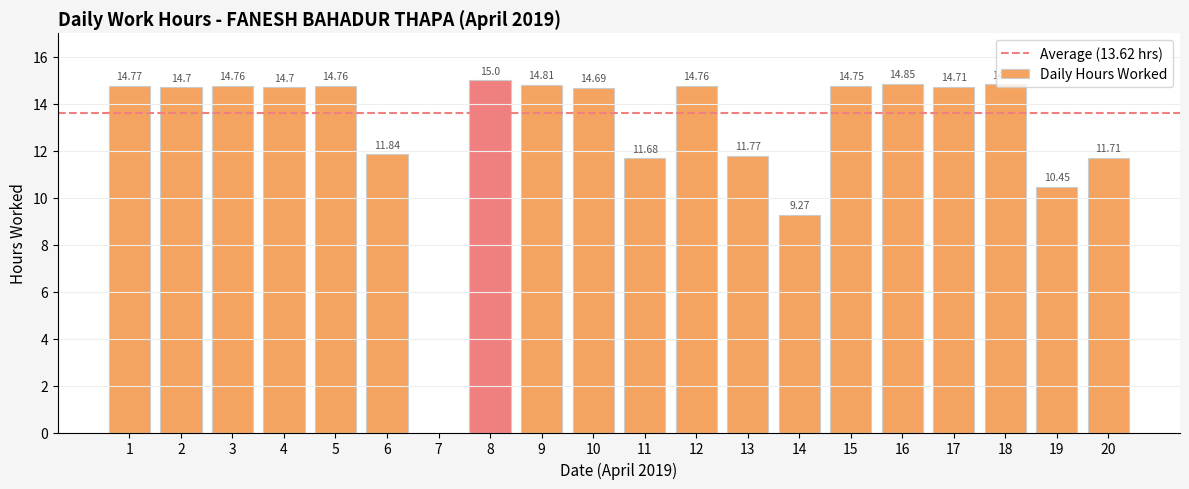

Which has a higher value, 14 or 5?

5